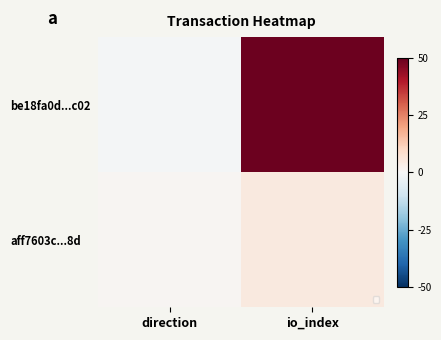

Rank the series by their maximum value, from highest to lowest.

be18fa0d...c02, aff7603c...8d